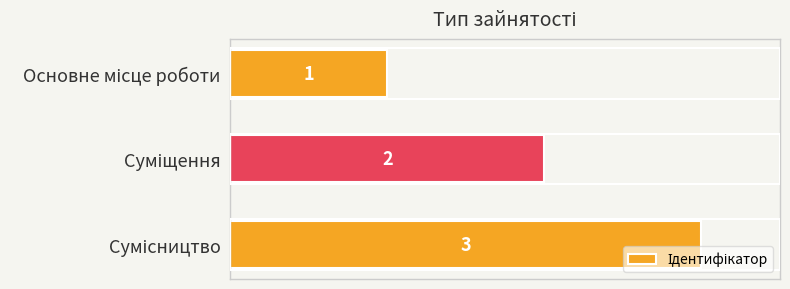

What is the value of the 3rd bar from the top?

3